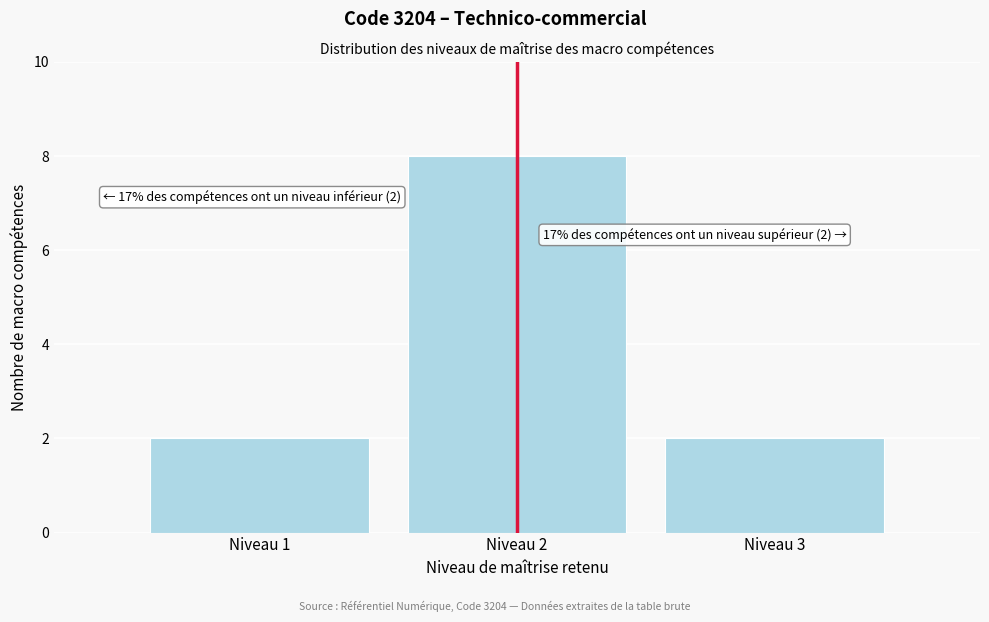

Reading left to right, what are all the values shown in this chart?

2	8	2